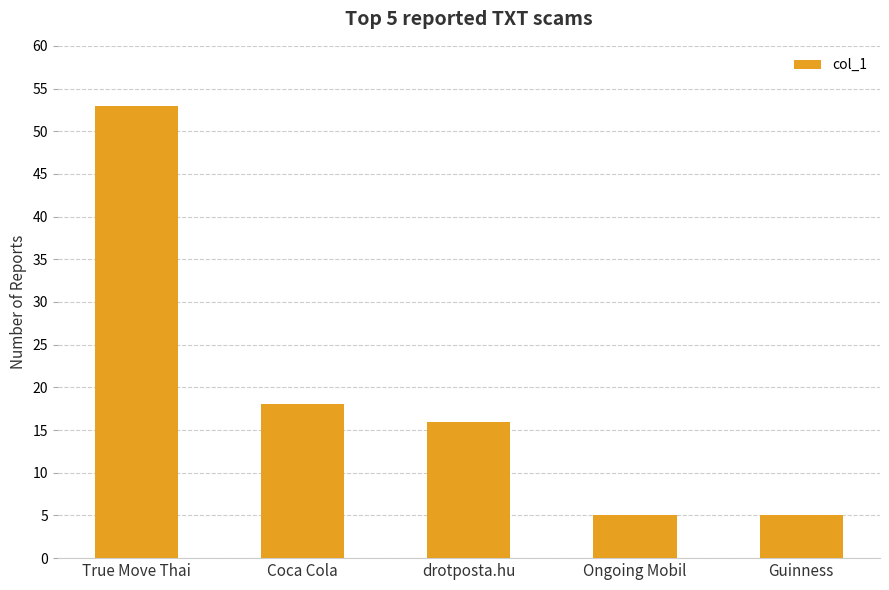

How many bars are there in total?

5